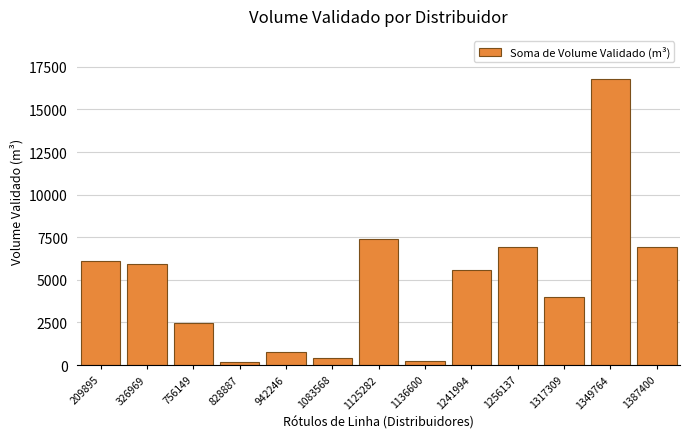

How many distinct data groups are displayed?

1